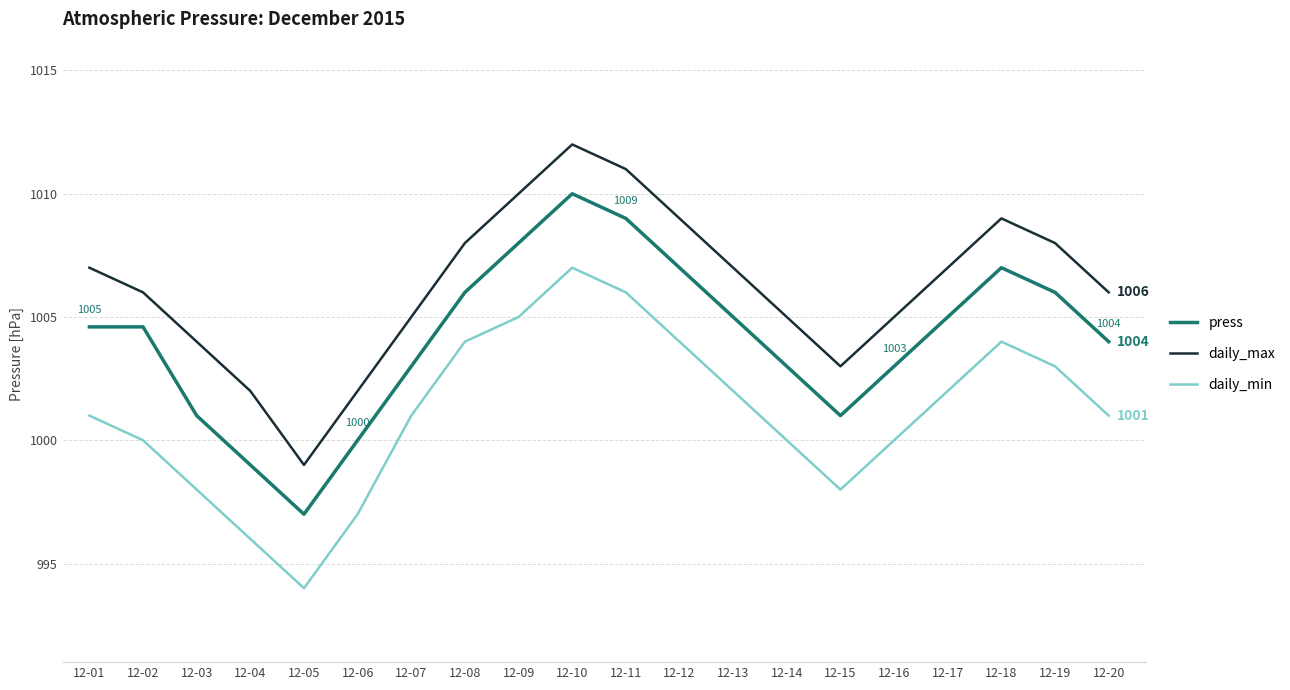

What is the greatest value displayed?

1012.0